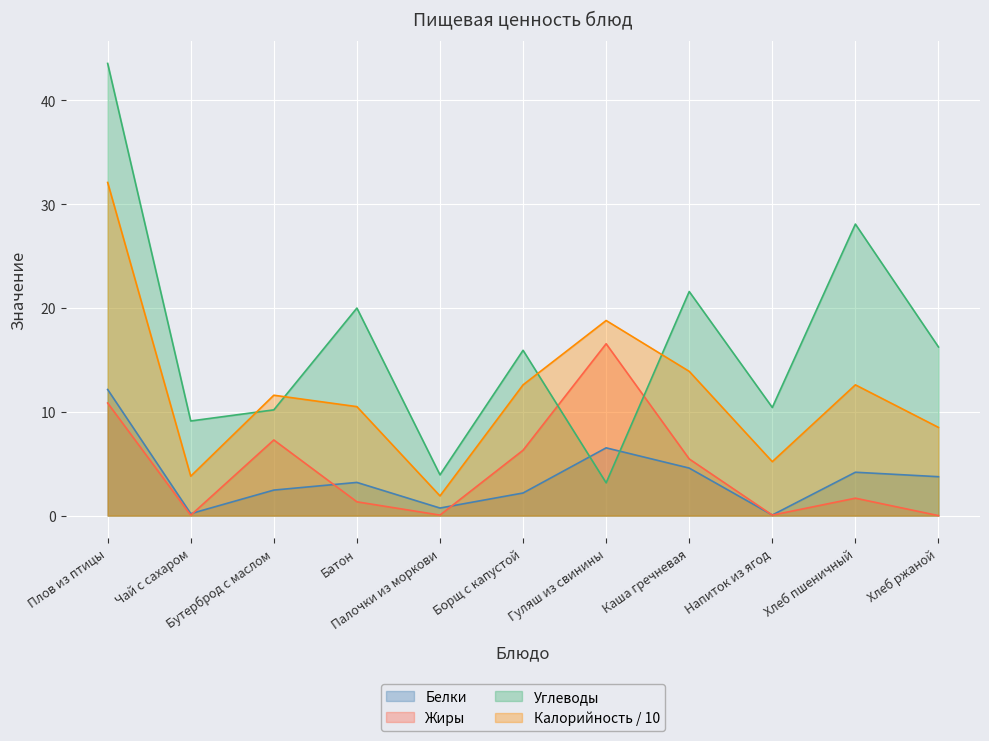

List the series in order of their peak value, lowest first.

Белки, Жиры, Калорийность / 10, Углеводы